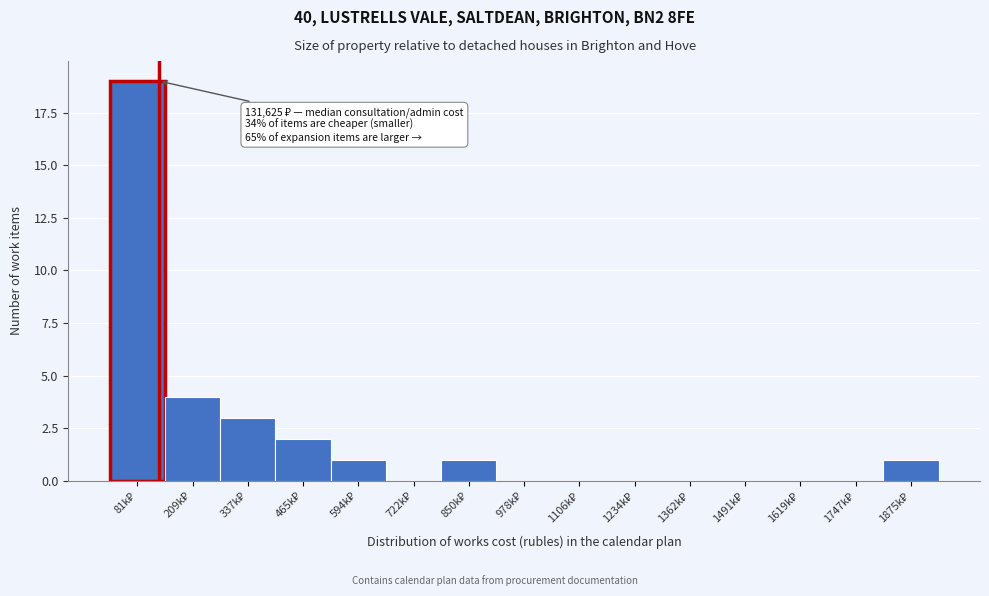

What is the maximum value shown in the chart?

19